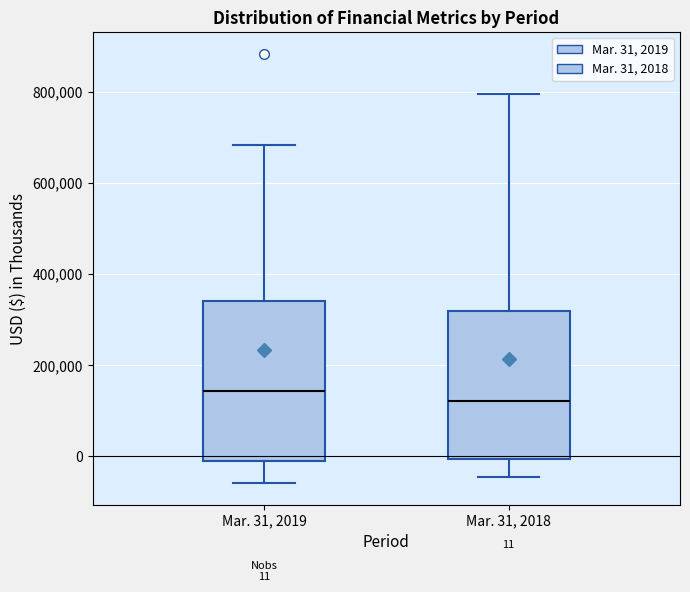

Which box has the lowest median line?

Mar. 31, 2018